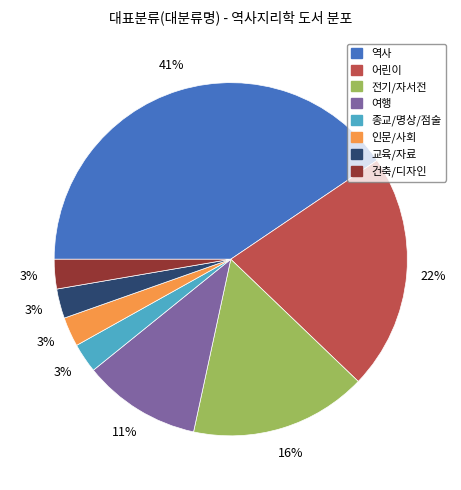

What is the ratio of the value at 인문/사회 to the value at 종교/명상/점술?

1.0